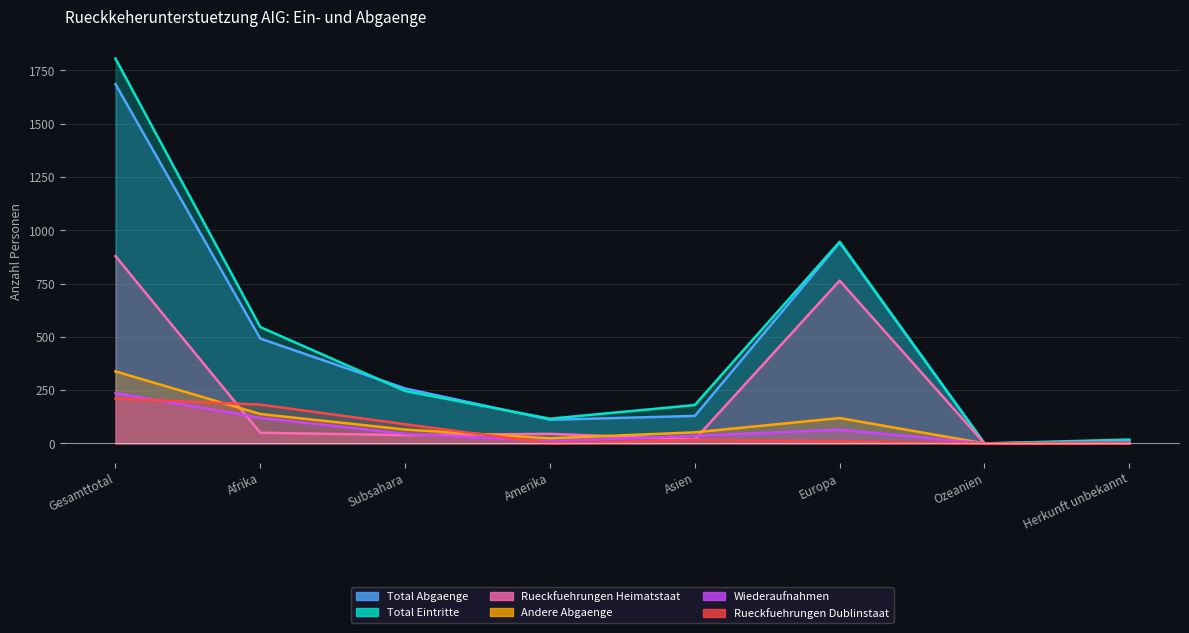

What position from the left is Afrika?

2